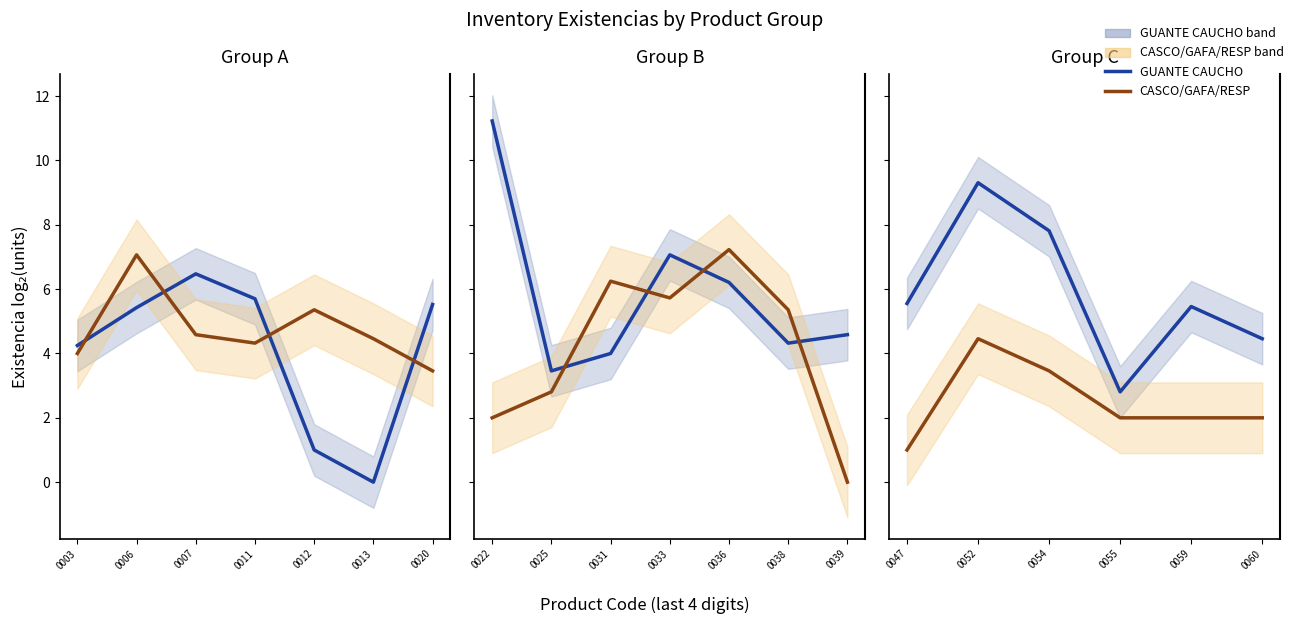

What is the value of the CASCO/GAFA/RESP point at the 6th from the left?

2.0